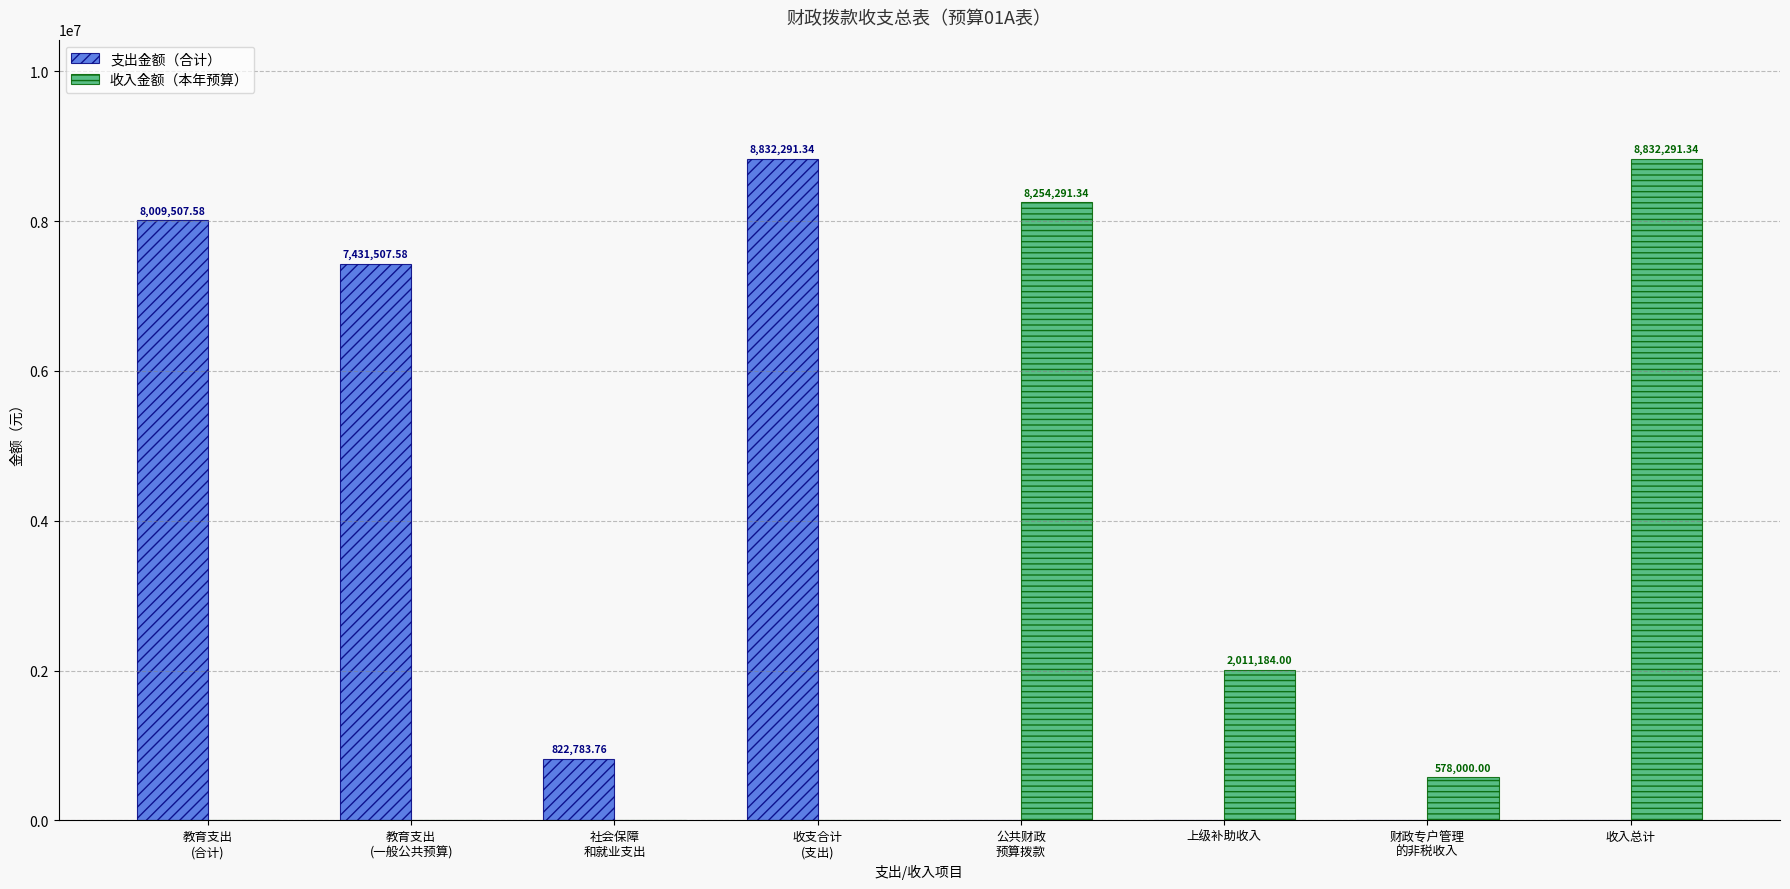

Which series has the largest total across all categories?

支出金额（合计）